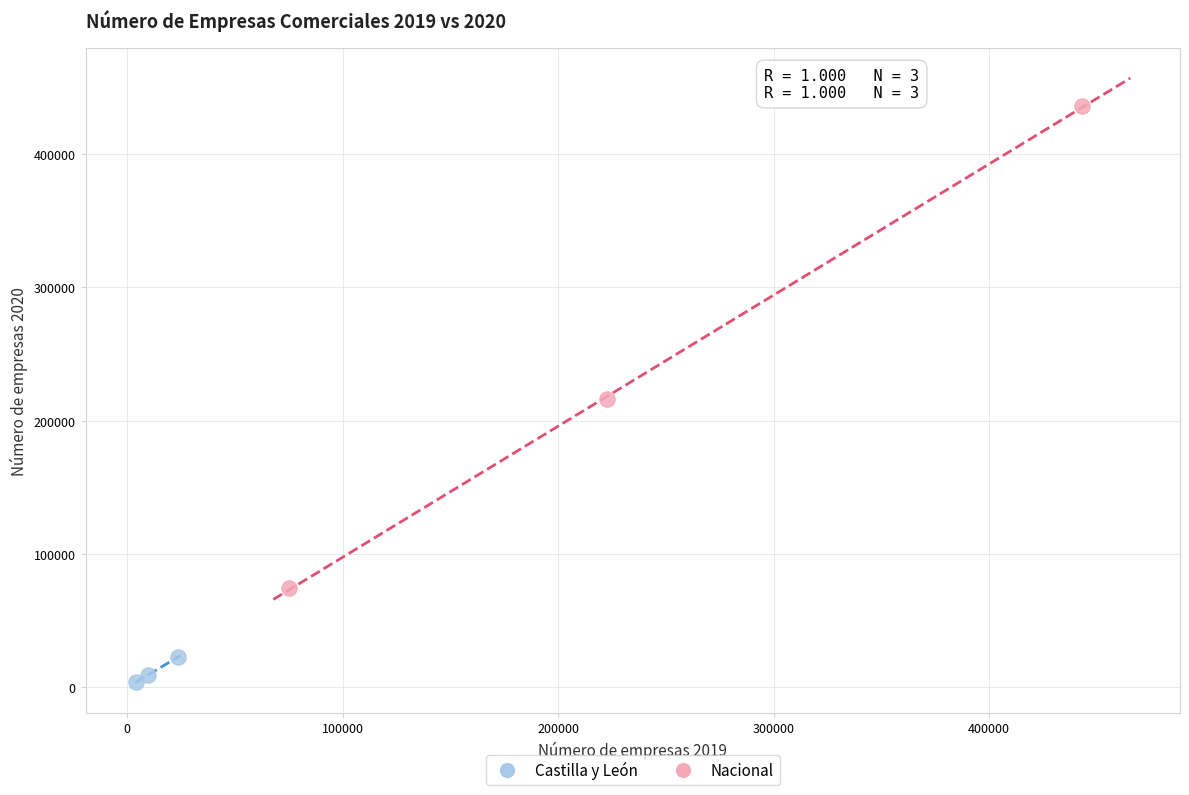

Which series contains the highest Y value?

Nacional